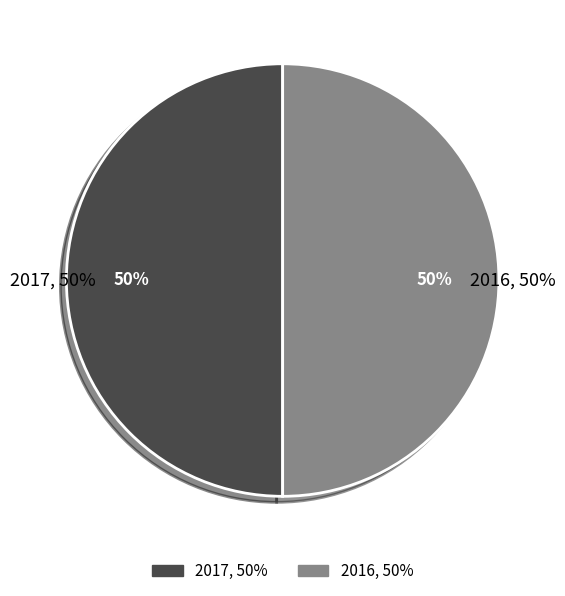

Combined, what portion of the pie is 2016 and 2017?

100.0%